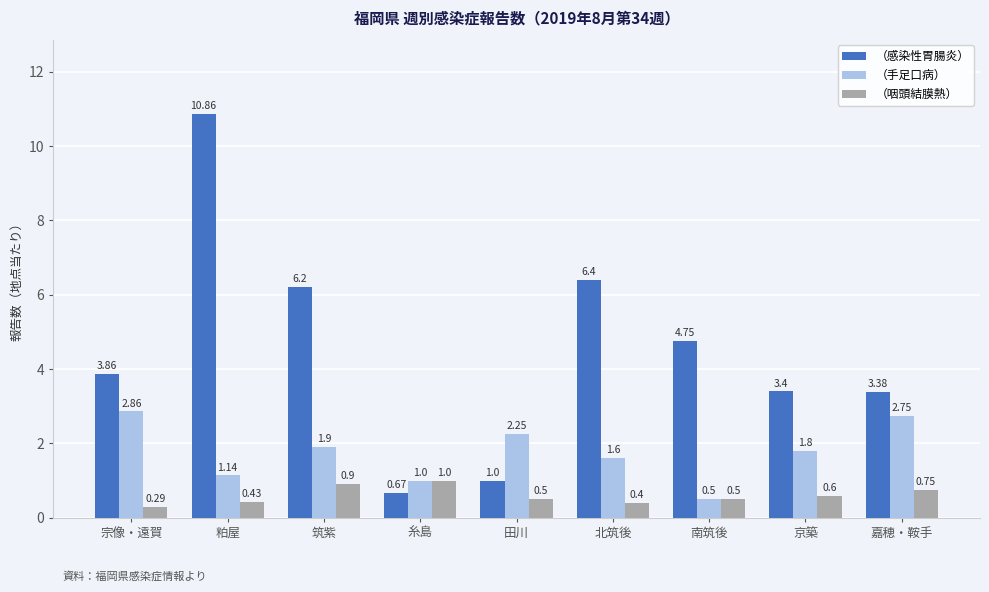

At which label does （咽頭結膜熱） reach its peak?

糸島